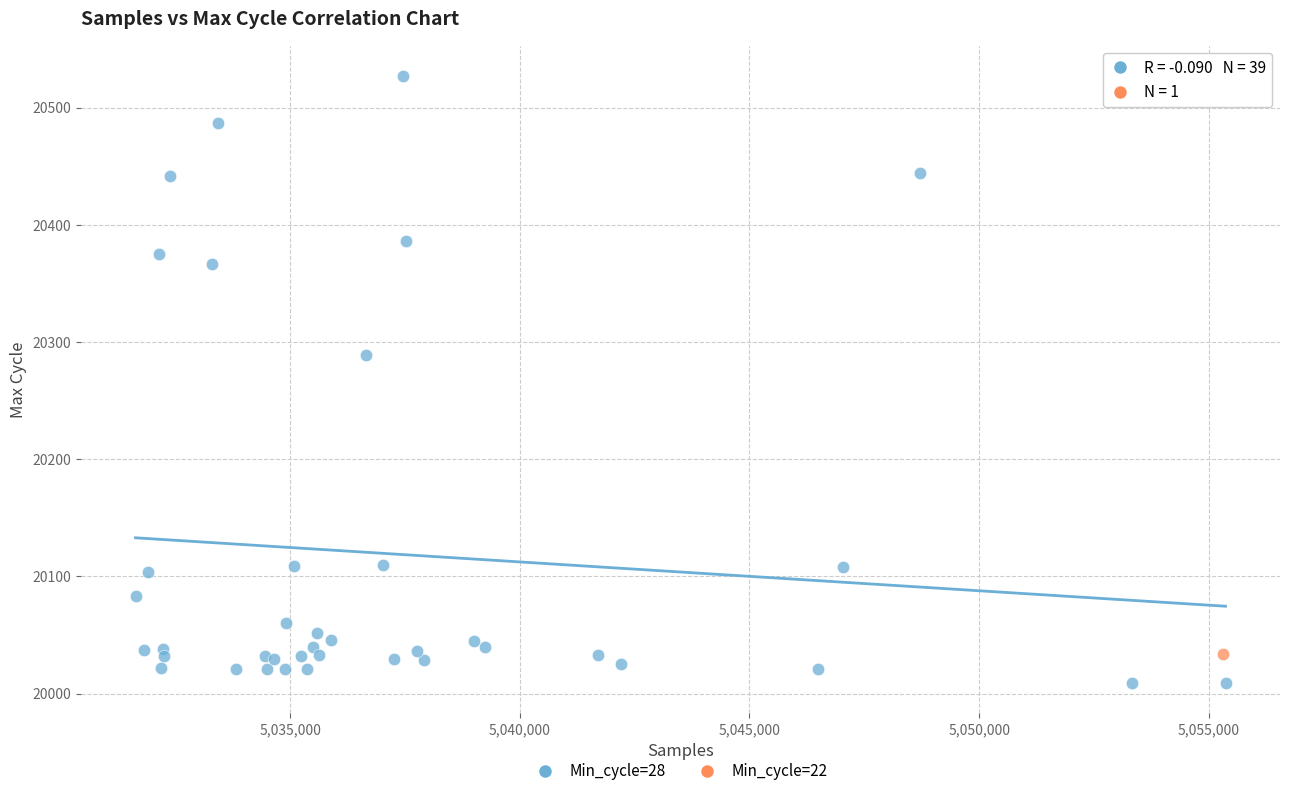

What are all the series names shown in the legend?

Min_cycle=28, Min_cycle=22